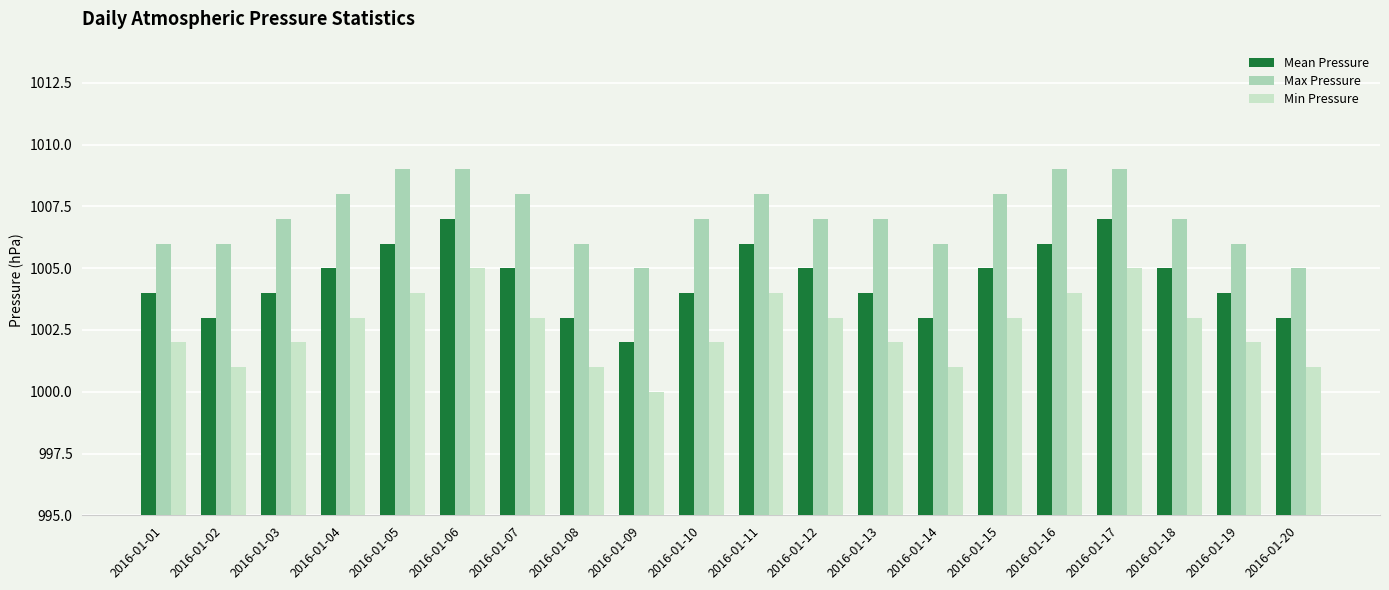

The value of Max Pressure at 2016-01-07 is 1008. True or false?

True